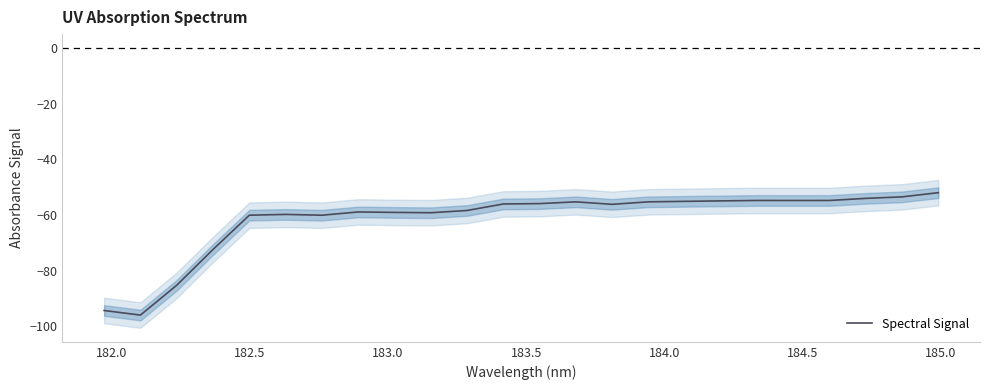

What is the lowest value of the Spectral Signal series?

-95.9